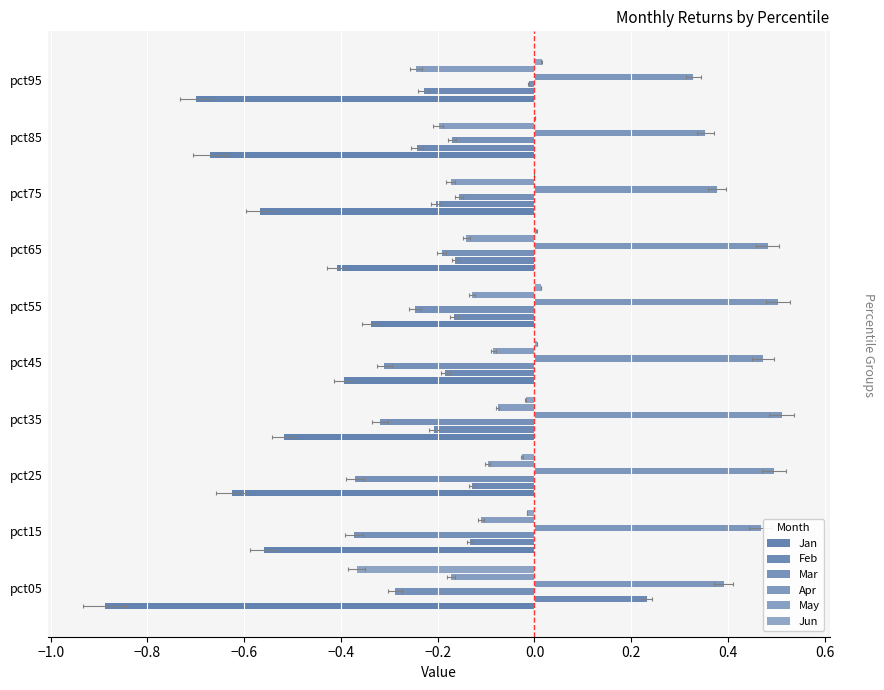

Which series has the largest total across all categories?

Apr